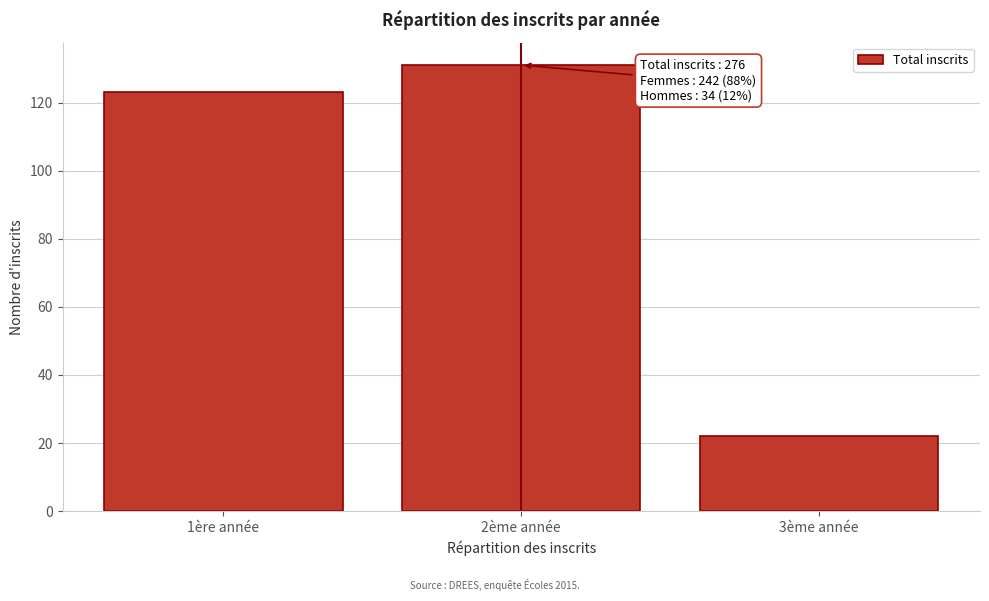

Reading right to left, what are all the values shown in this chart?

22	131	123